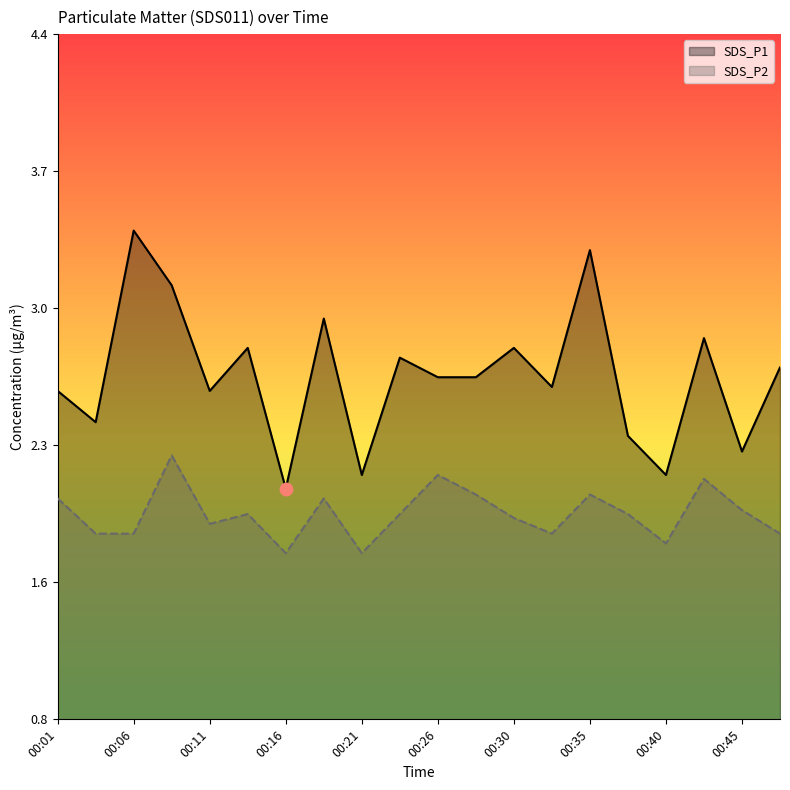

What is the value of the SDS_P2 point at the 2nd from the left?

1.8